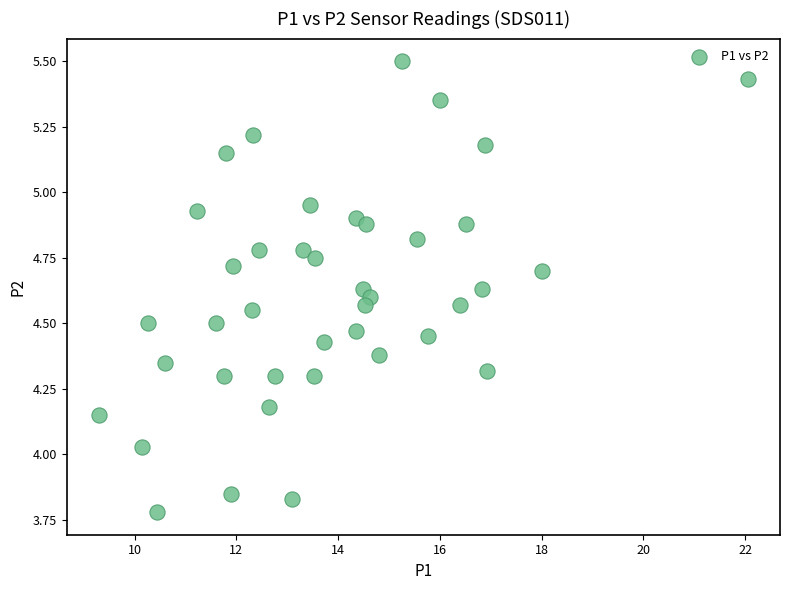

What is the range of X values (max minus min)?

12.8